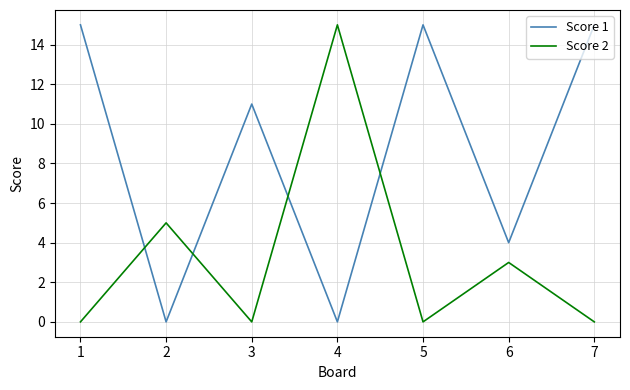

How many lines are shown in the chart?

2